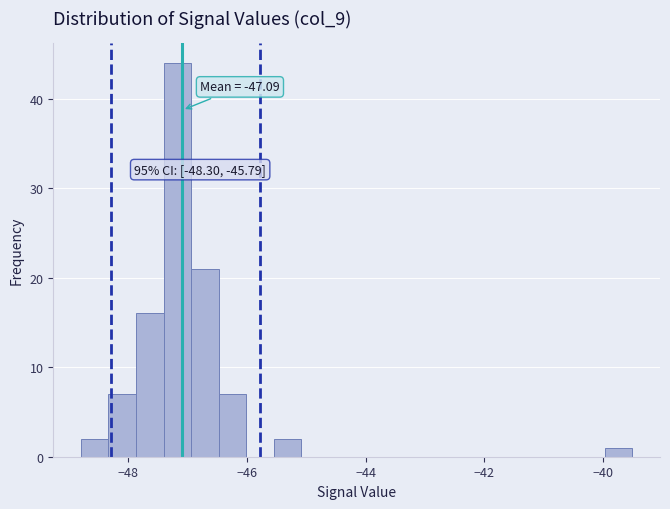

Read against the x-axis, roughly where is the centre of the tallest bar?

-47.2